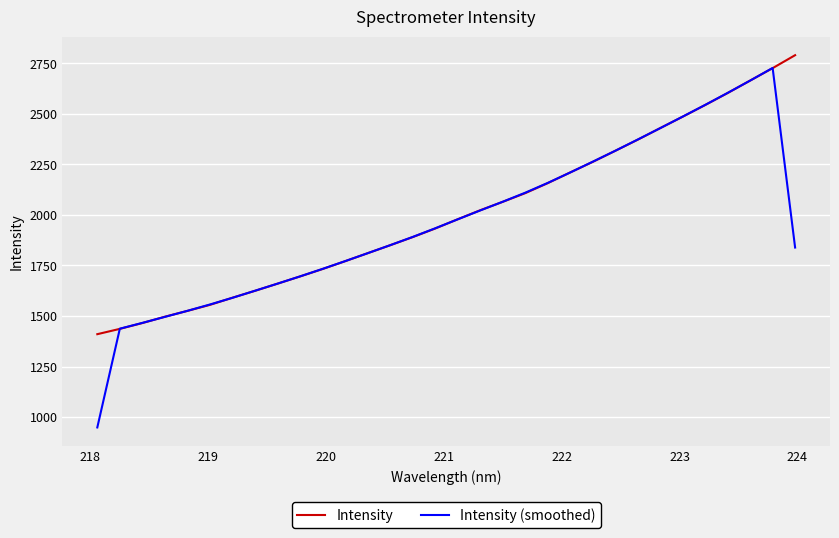

What is the greatest value displayed?

2789.9